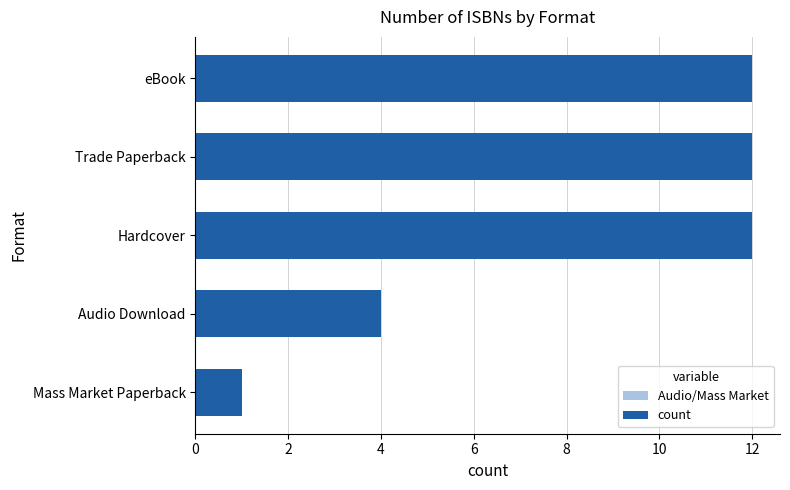

Are the bars horizontal?

Yes